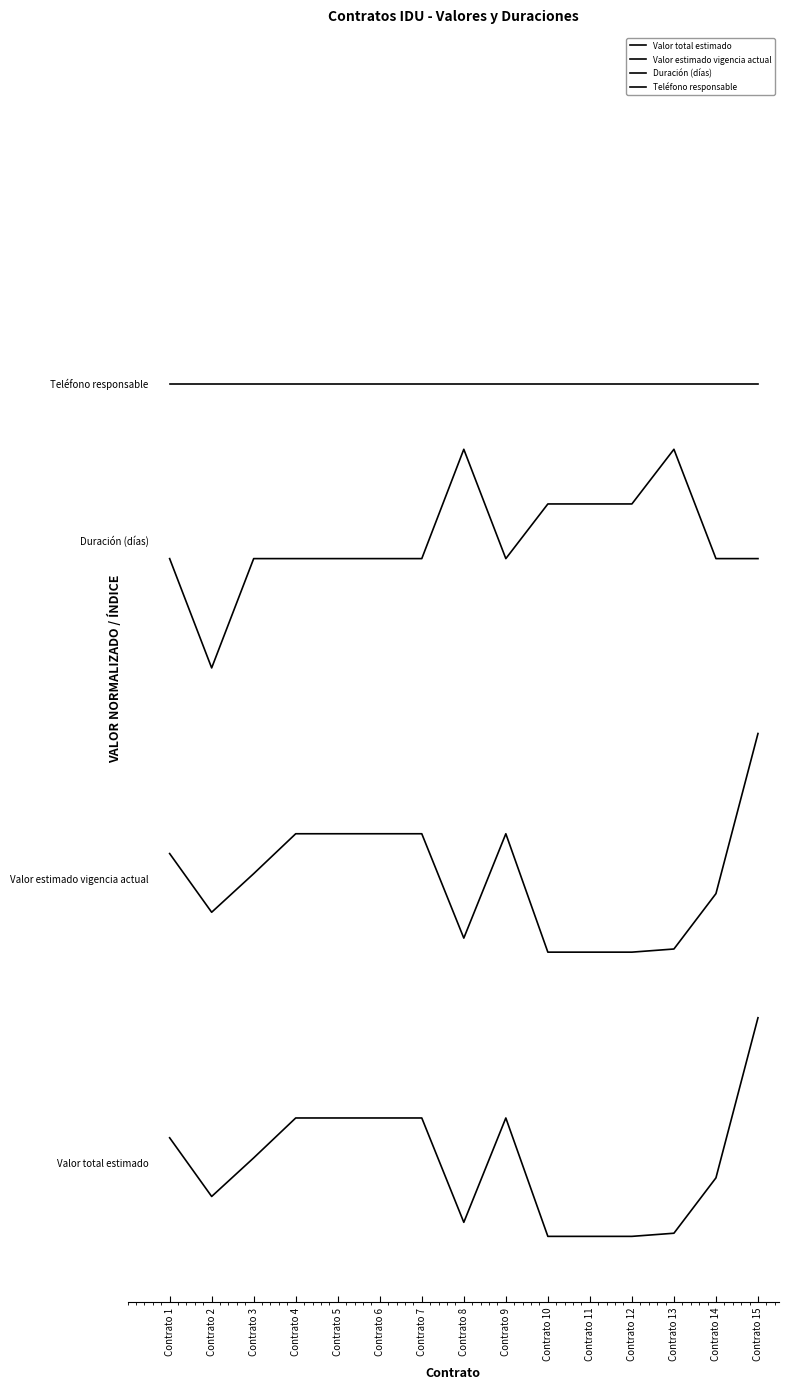

Is this an area chart (filled region under the line)?

No